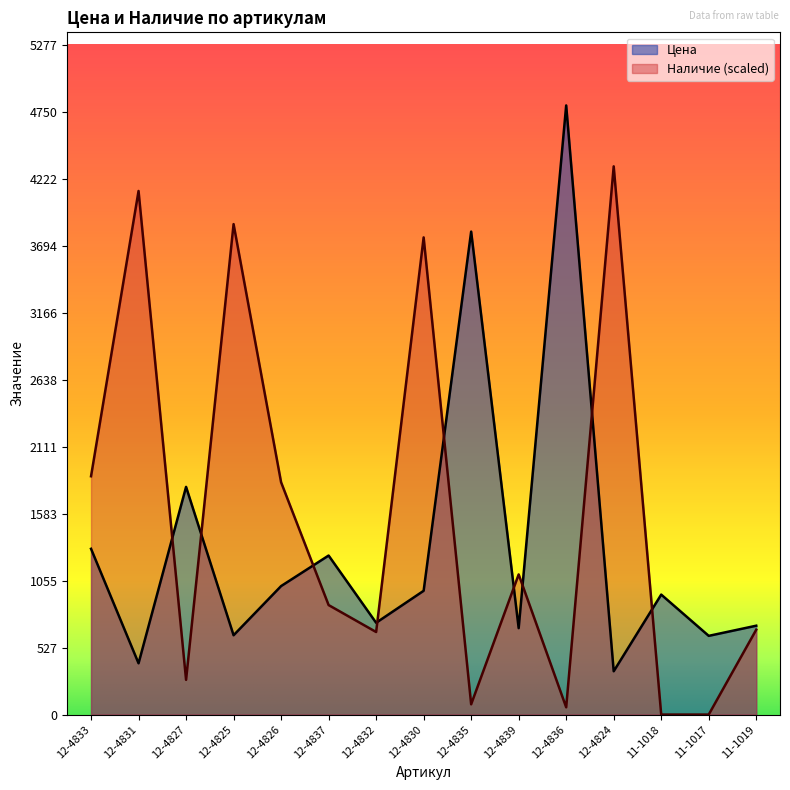

The value of Наличие at 12-4831 is 957.7. True or false?

False